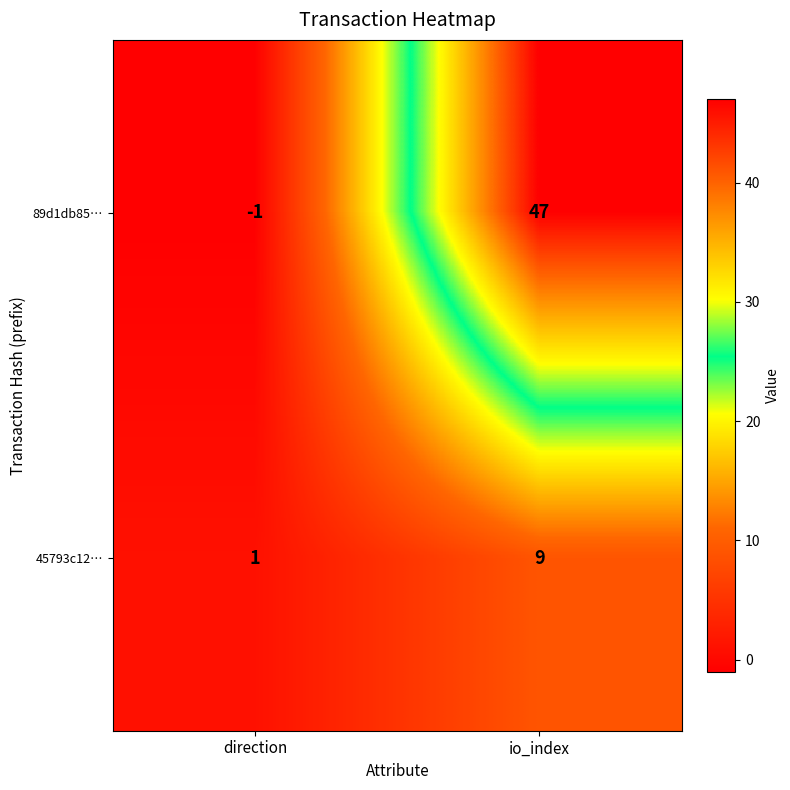

What is the sum of all 45793c12… values?

10